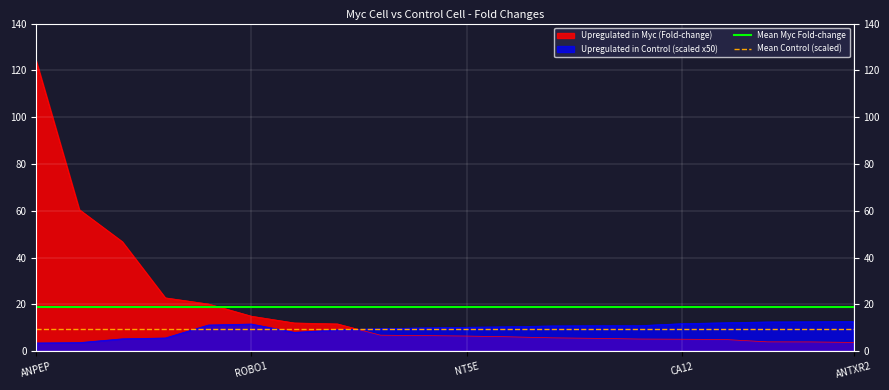

What position from the right is ANPEP?

2